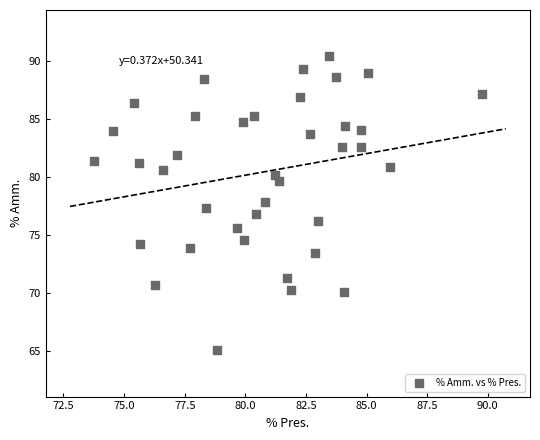

What is the range of Y values (max minus min)?

25.3